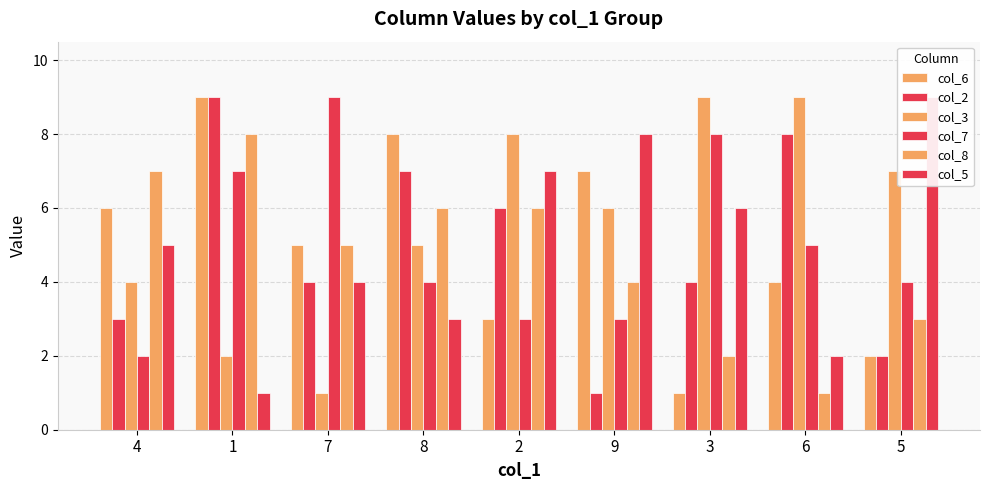

What is the label of the 9th bar from the left?

5